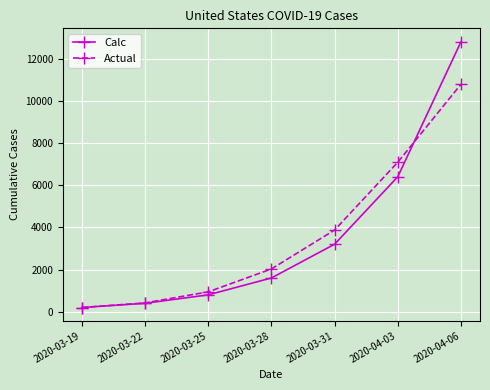

At which label is Calc closest to 6500?

2020-04-03